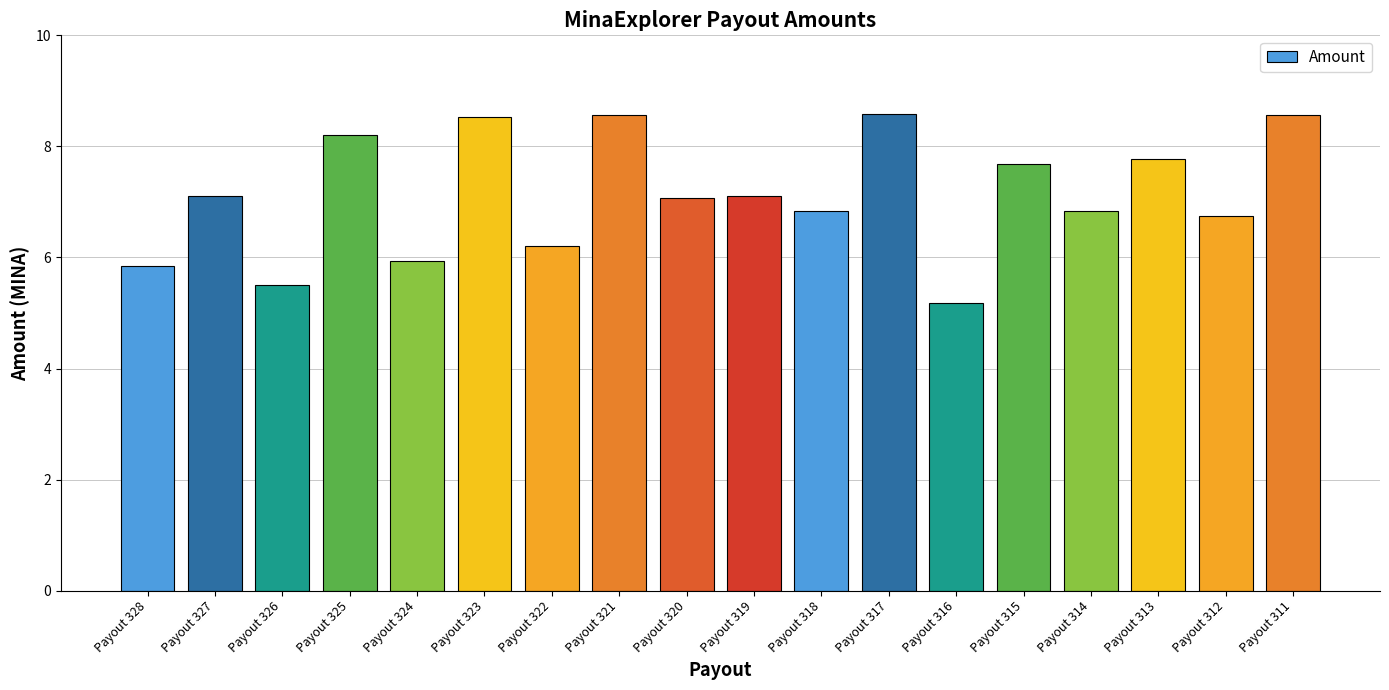

What is the minimum value shown in the chart?

5.2